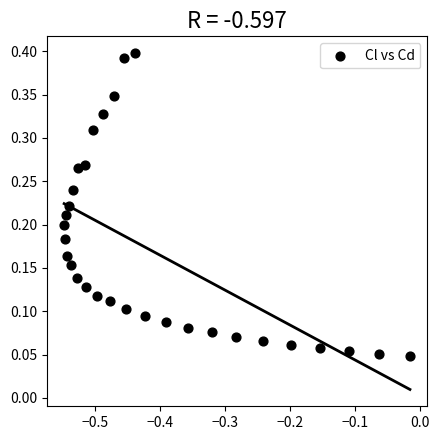

What is the range of X values (max minus min)?

0.5